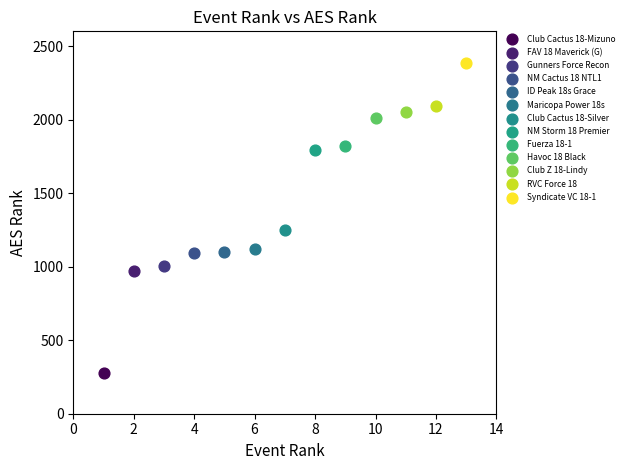

What are all the series names shown in the legend?

Club Cactus 18-Mizuno, FAV 18 Maverick (G), Gunners Force Recon, NM Cactus 18 NTL1, ID Peak 18s Grace, Maricopa Power 18s, Club Cactus 18-Silver, NM Storm 18 Premier, Fuerza 18-1, Havoc 18 Black, Club Z 18-Lindy, RVC Force 18, Syndicate VC 18-1